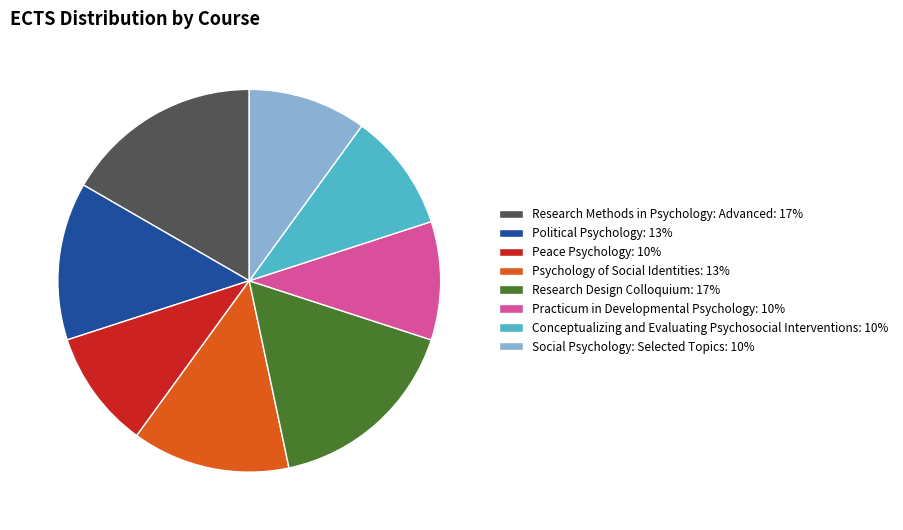

How many slices are in this pie chart?

8